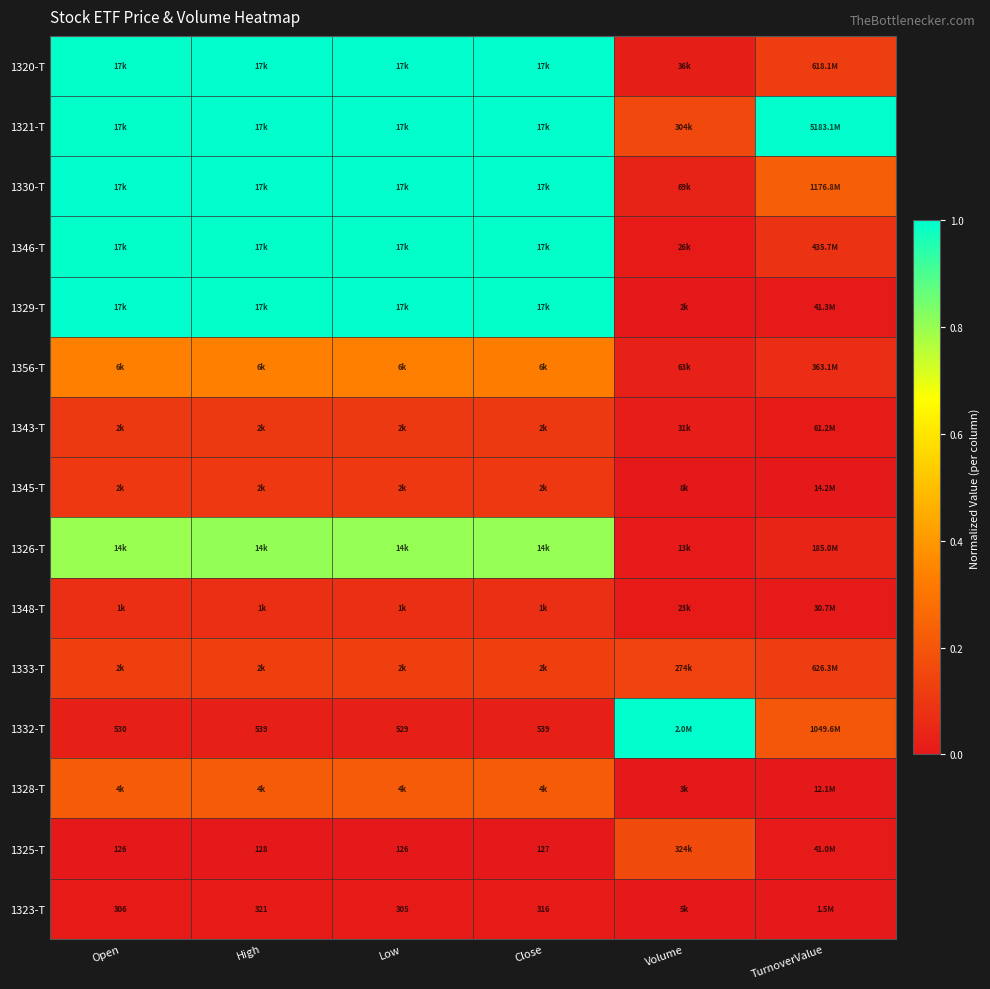

The value of 1328-T at Open is 0.3. True or false?

False